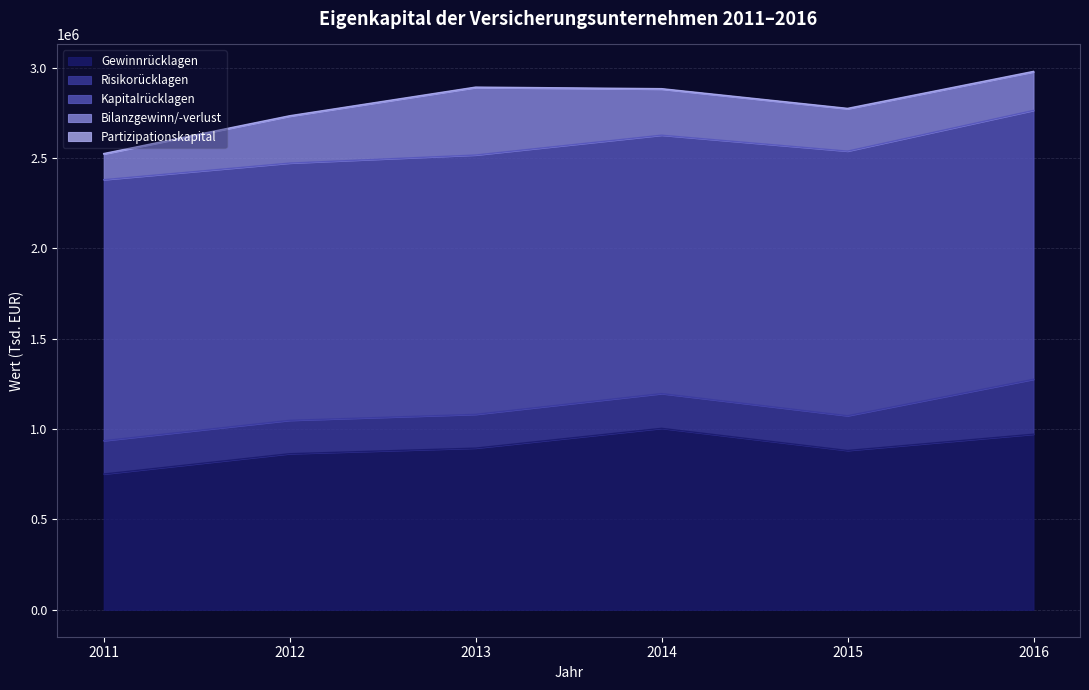

What is the difference between the Bilanzgewinn/-verlust values at 2013 and 2012?

113904